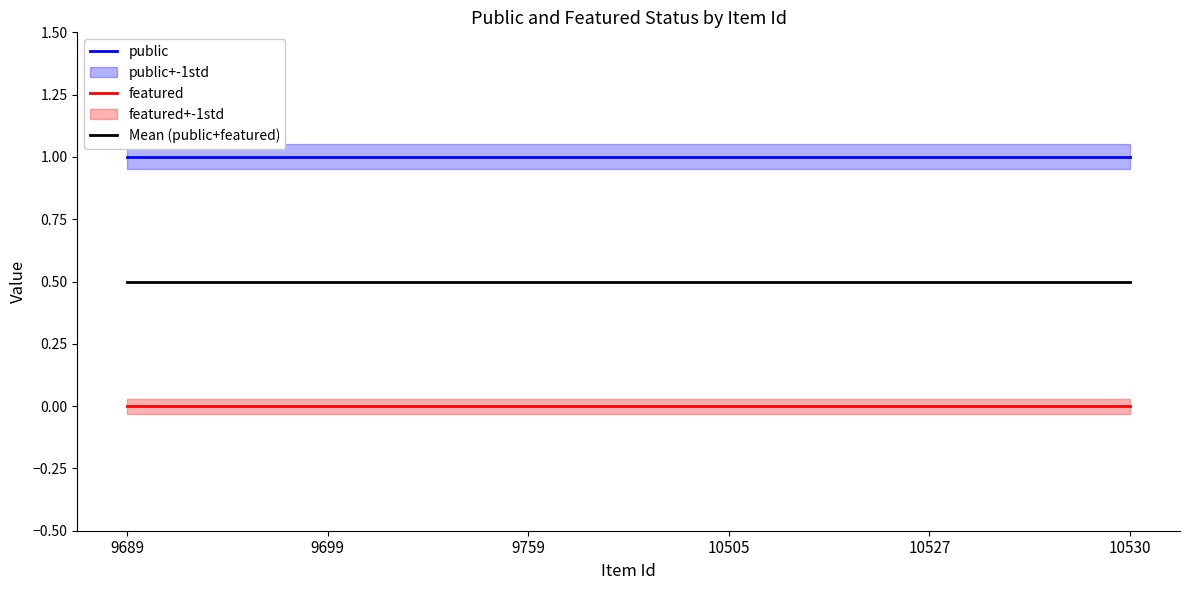

Rank the series at 9759 from highest to lowest value.

public, Mean (public+featured), featured